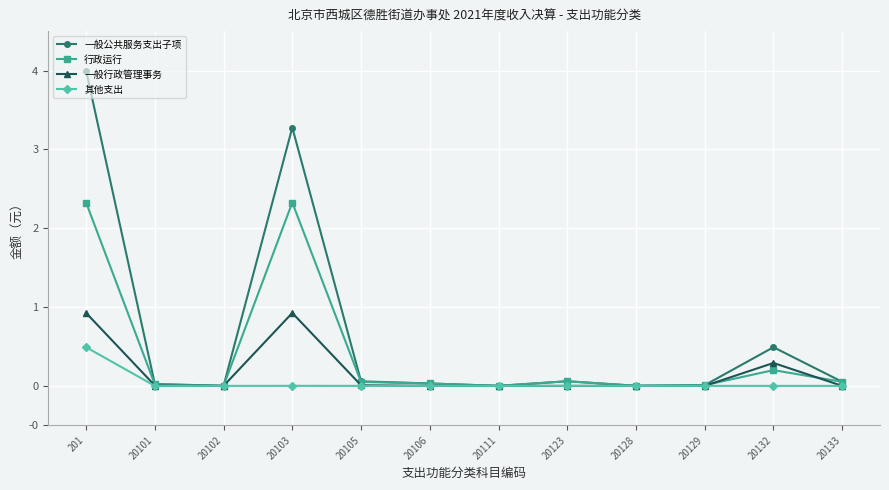

Which series has the largest range (max minus min)?

一般公共服务支出子项